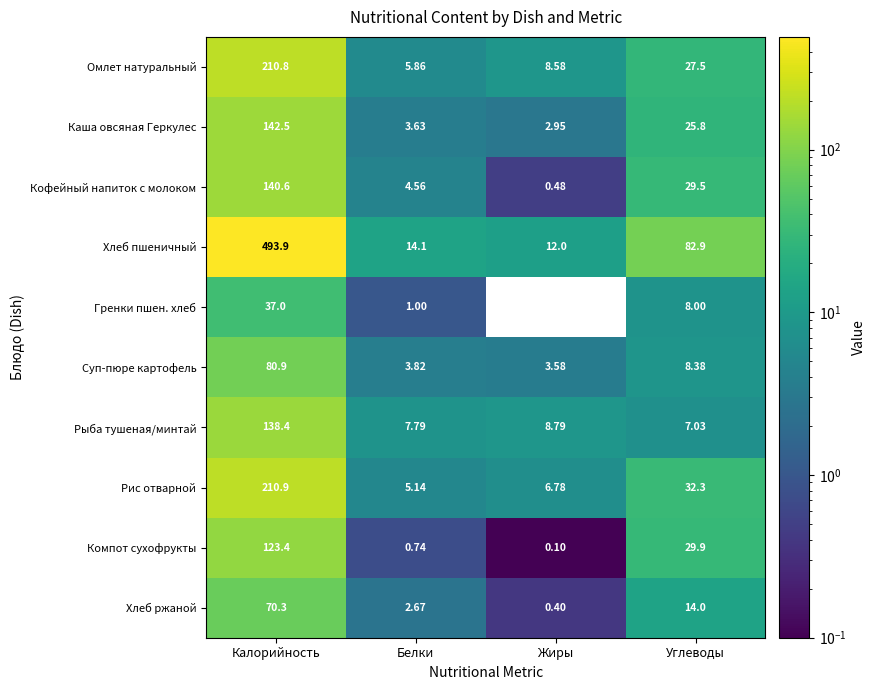

Count the number of data series in this chart.

10